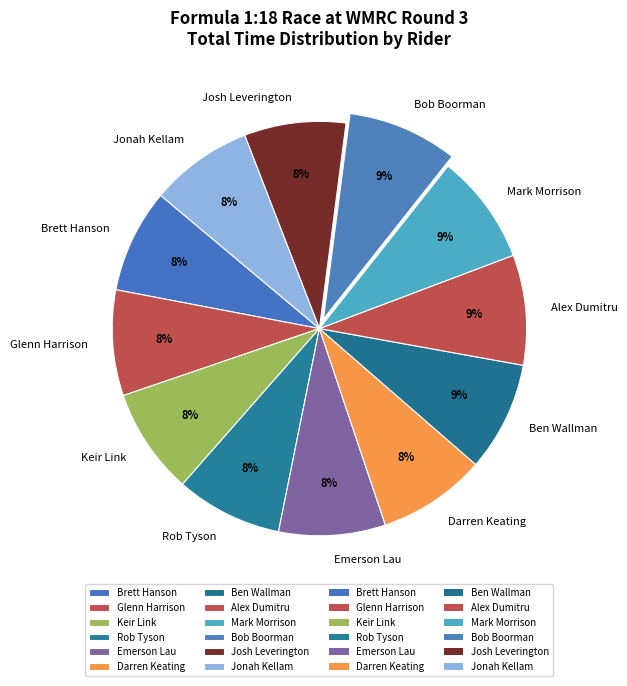

Is the sum of Darren Keating and Keir Link greater than half?

No